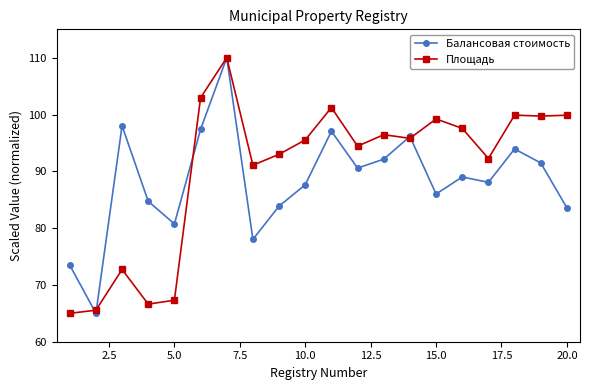

What is the highest value of the Площадь series?

110.0